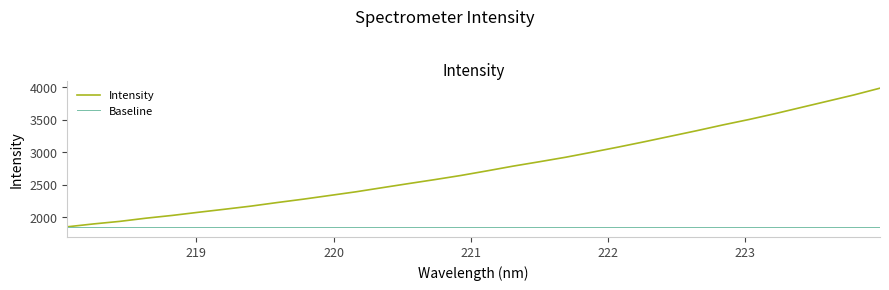

What are all the series names shown in the legend?

Intensity, Baseline